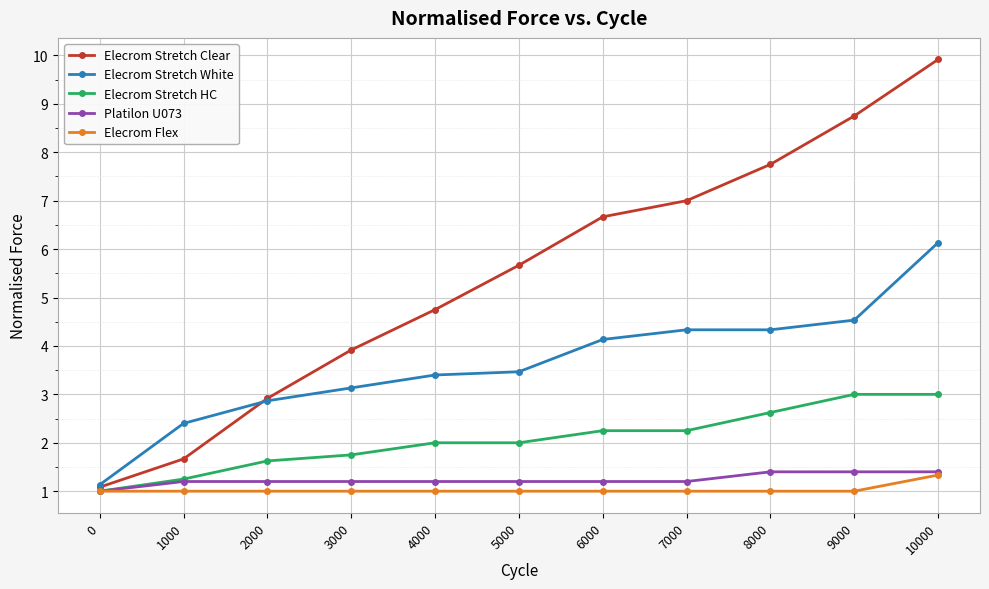

True or false: Elecrom Flex and Elecrom Stretch White intersect in this chart.

False